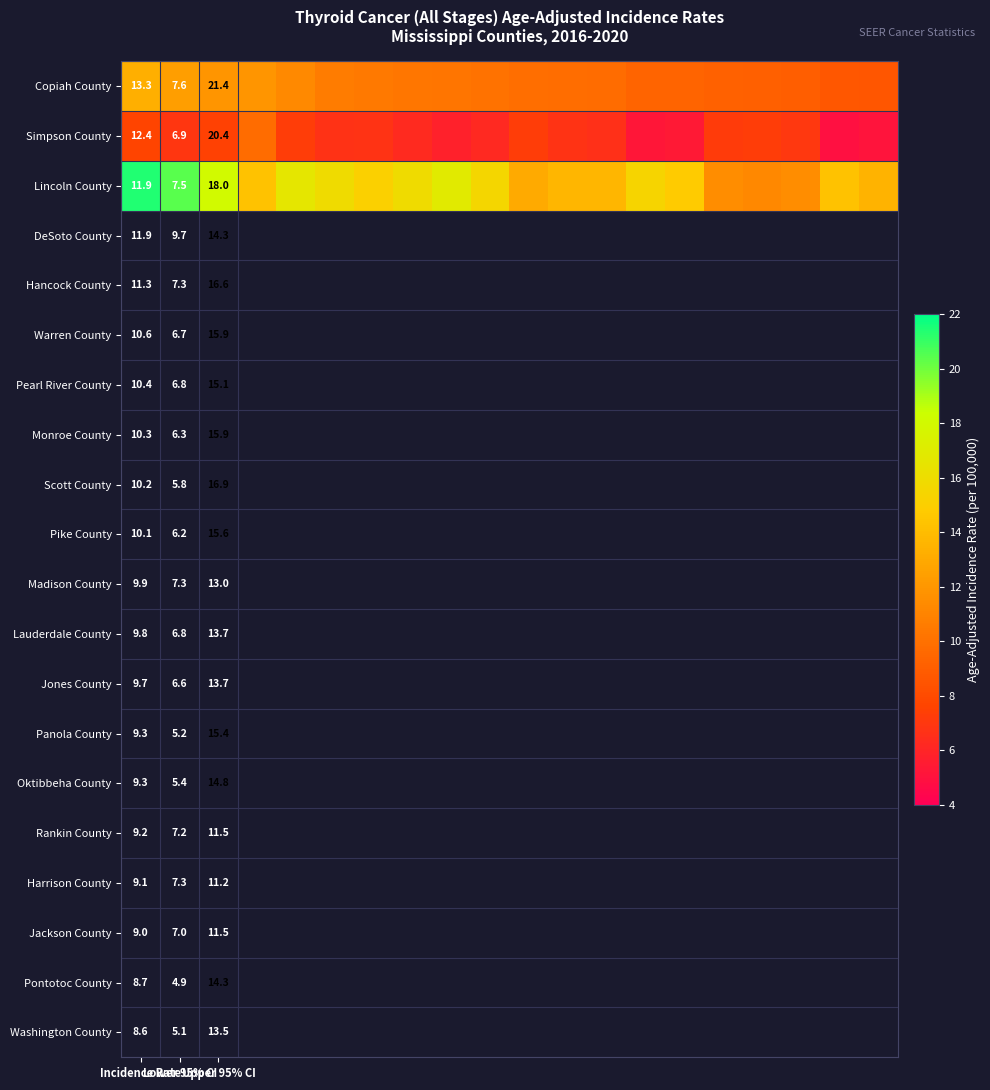

How many distinct data groups are displayed?

3